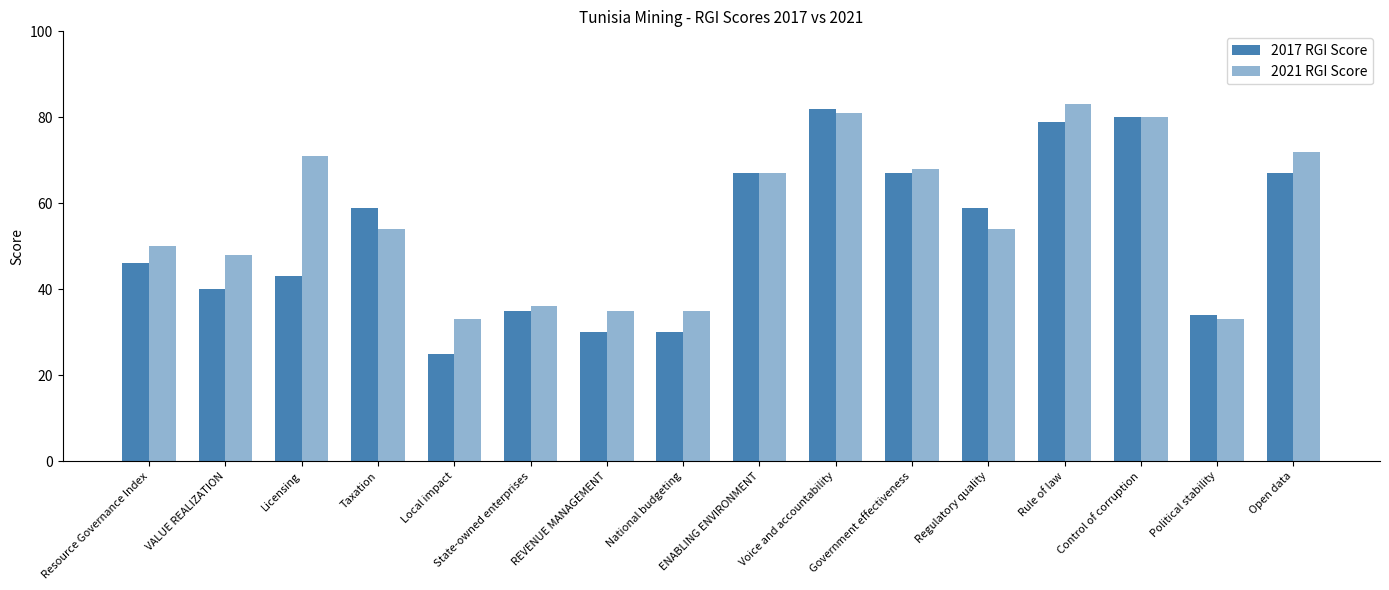

Reading left to right, transcribe all the data shown in this chart.

2017 RGI Score: Resource Governance Index=46	VALUE REALIZATION=40	Licensing=43	Taxation=59	Local impact=25	State-owned enterprises=35	REVENUE MANAGEMENT=30	National budgeting=30	ENABLING ENVIRONMENT=67	Voice and accountability=82	Government effectiveness=67	Regulatory quality=59	Rule of law=79	Control of corruption=80	Political stability=34	Open data=67
2021 RGI Score: Resource Governance Index=50	VALUE REALIZATION=48	Licensing=71	Taxation=54	Local impact=33	State-owned enterprises=36	REVENUE MANAGEMENT=35	National budgeting=35	ENABLING ENVIRONMENT=67	Voice and accountability=81	Government effectiveness=68	Regulatory quality=54	Rule of law=83	Control of corruption=80	Political stability=33	Open data=72